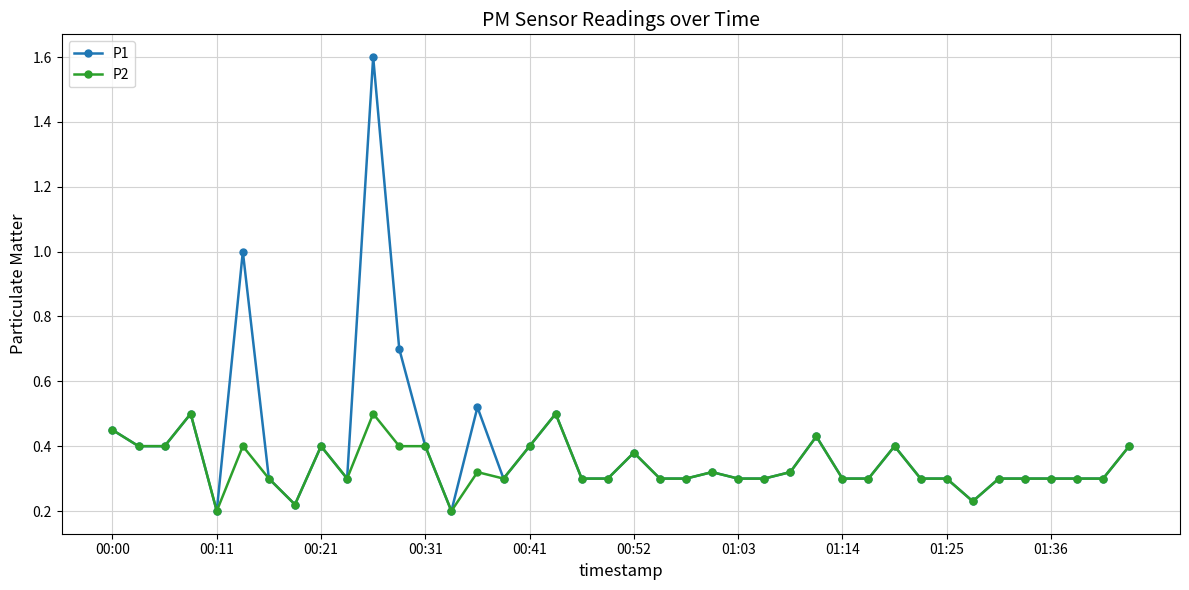

Which series has the widest spread of values?

P1